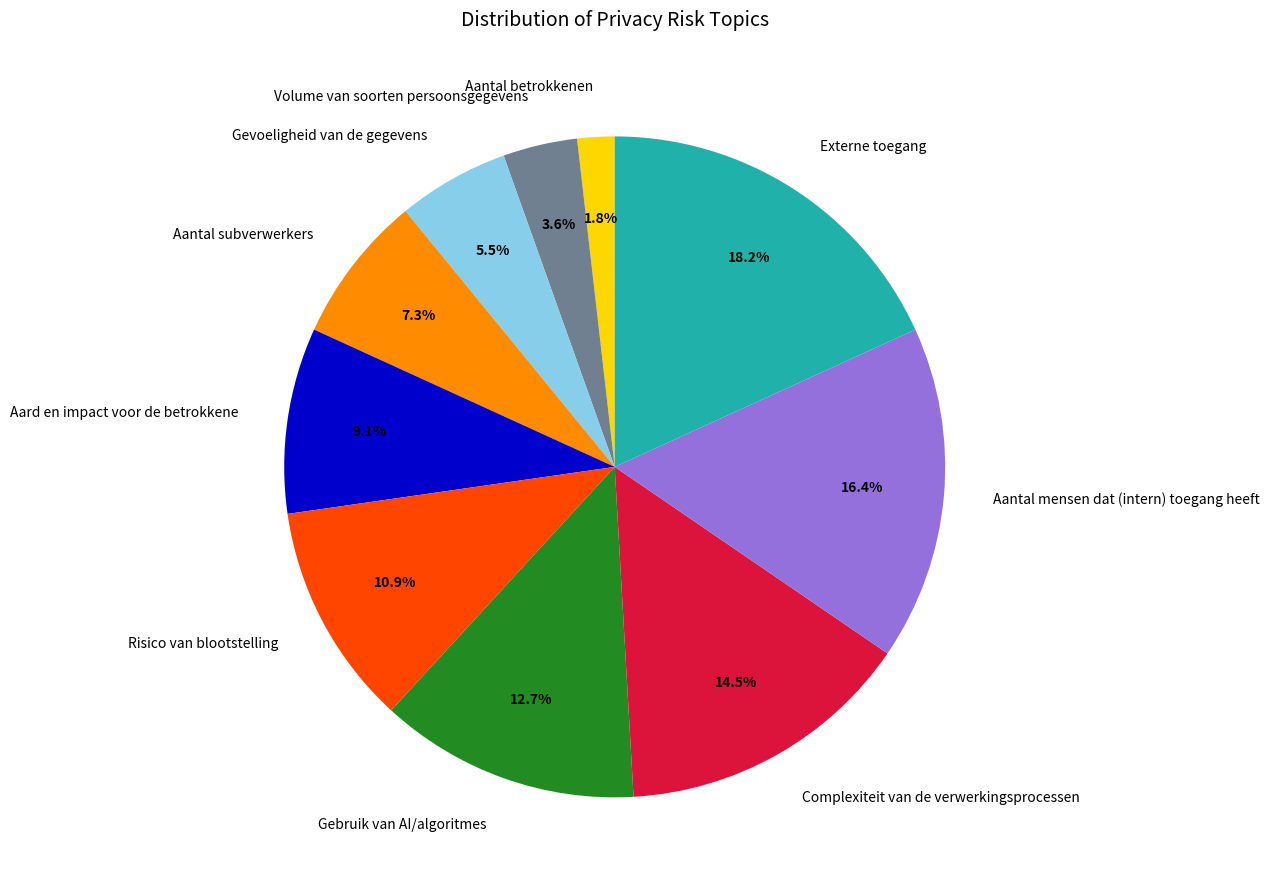

Approximately how many times larger is the value at Aantal mensen dat (intern) toegang heeft compared to Aard en impact voor de betrokkene?

1.8